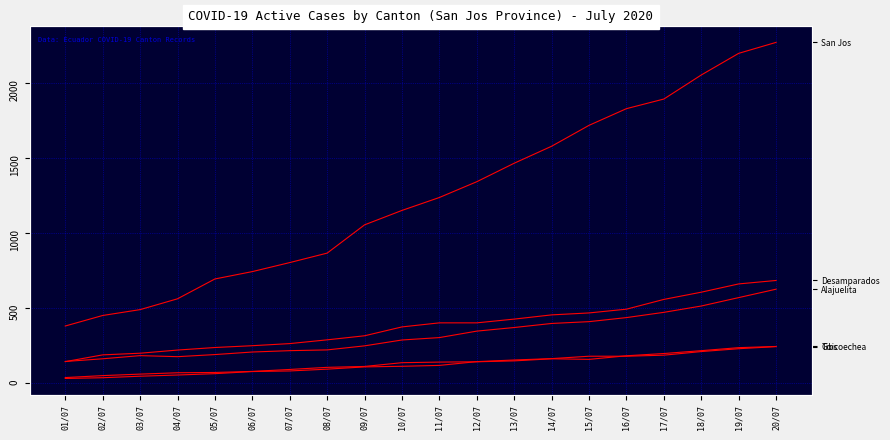

What is the spread (max minus min) of values at 03/07?

443